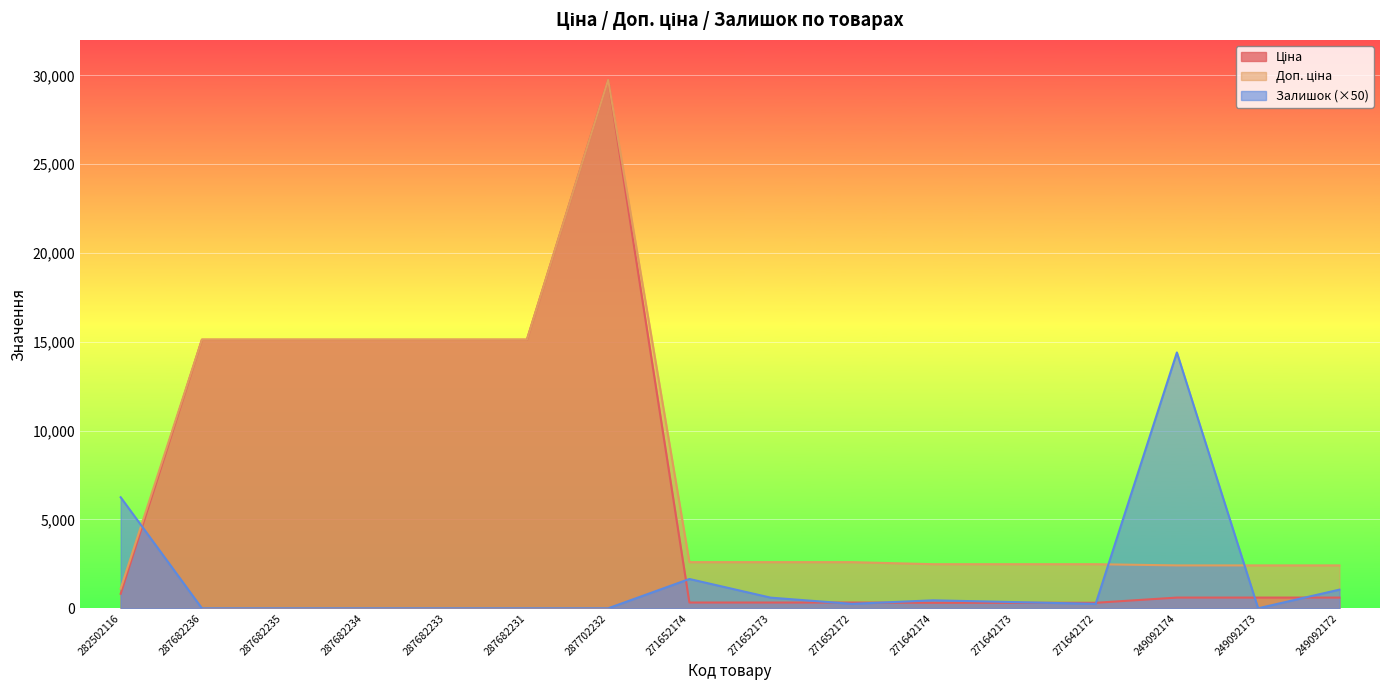

What is the approximate value of Доп. ціна at 271652173?

2598.3